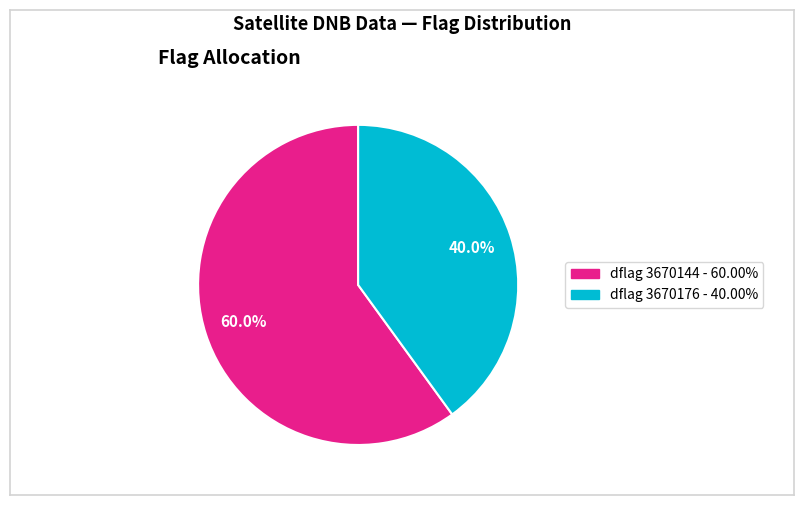

To the nearest percent, what is the average slice percentage?

50%